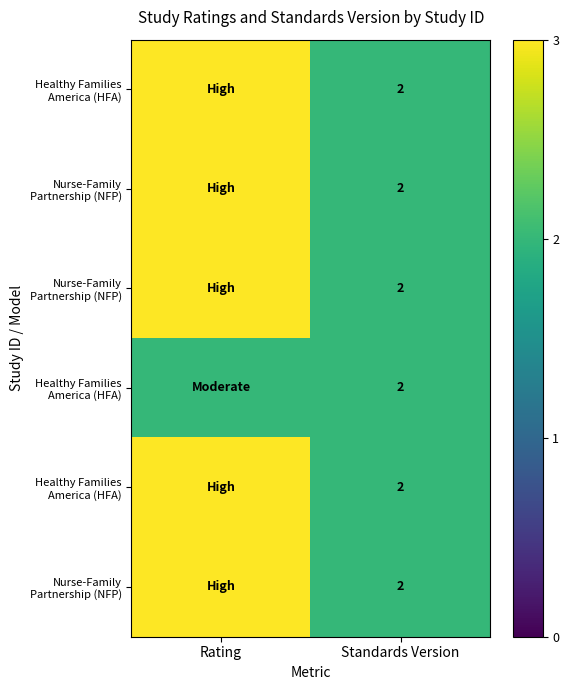

Which has a higher value, Standards Version or Rating?

Rating